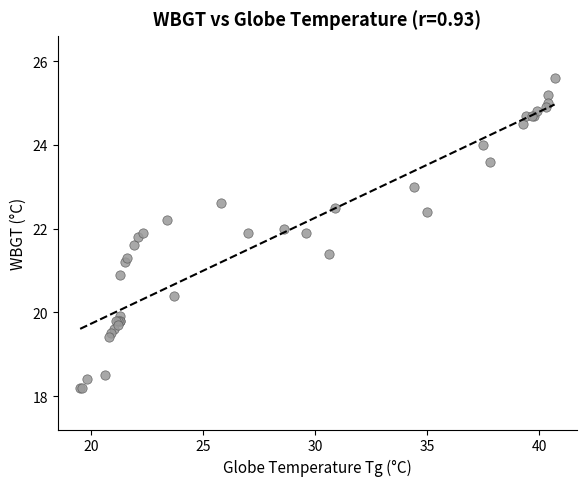

What Y value in the scatter plot is closest to 21?

20.9